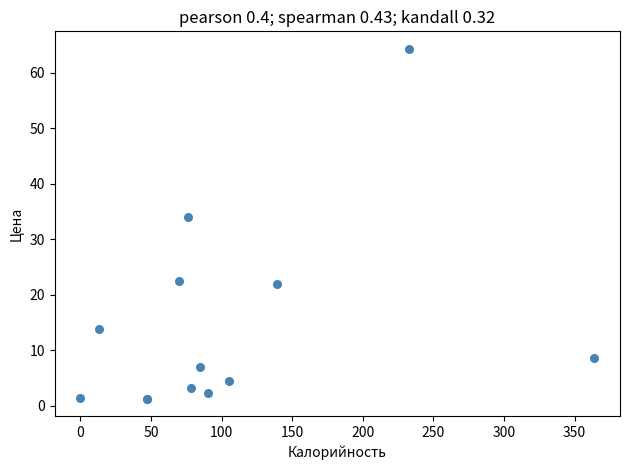

What Y value in the scatter plot is closest to 32?

34.0